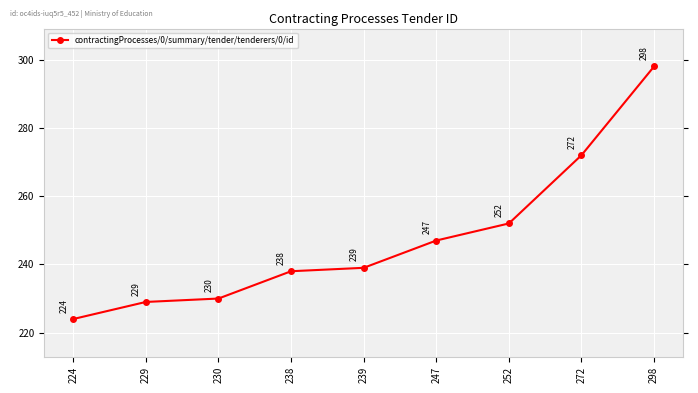

Approximately how many times larger is the value at 224 compared to 229?

1.0